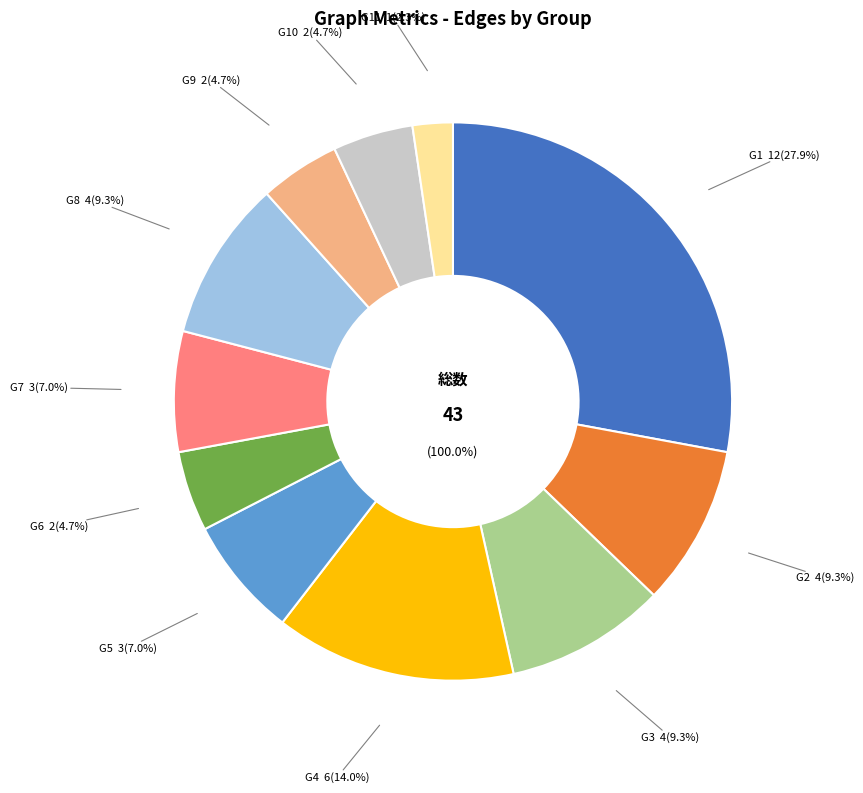

Do G6 and G11 together represent more than half of the pie?

No